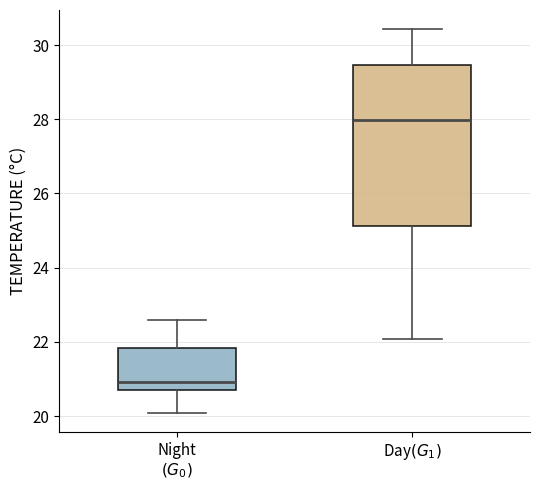

Reading left to right, read every box against the y-axis: the position of its median line, the range the box covers, and the ends of its whiskers. The values are not printed on the chart, so give them approximately, as read against the axis.

Night $(G_0)$: median 21.0, box 20.8 to 21.8, whiskers 20.0 to 22.6
Day$(G_1)$: median 28.0, box 25.2 to 29.4, whiskers 22.0 to 30.4